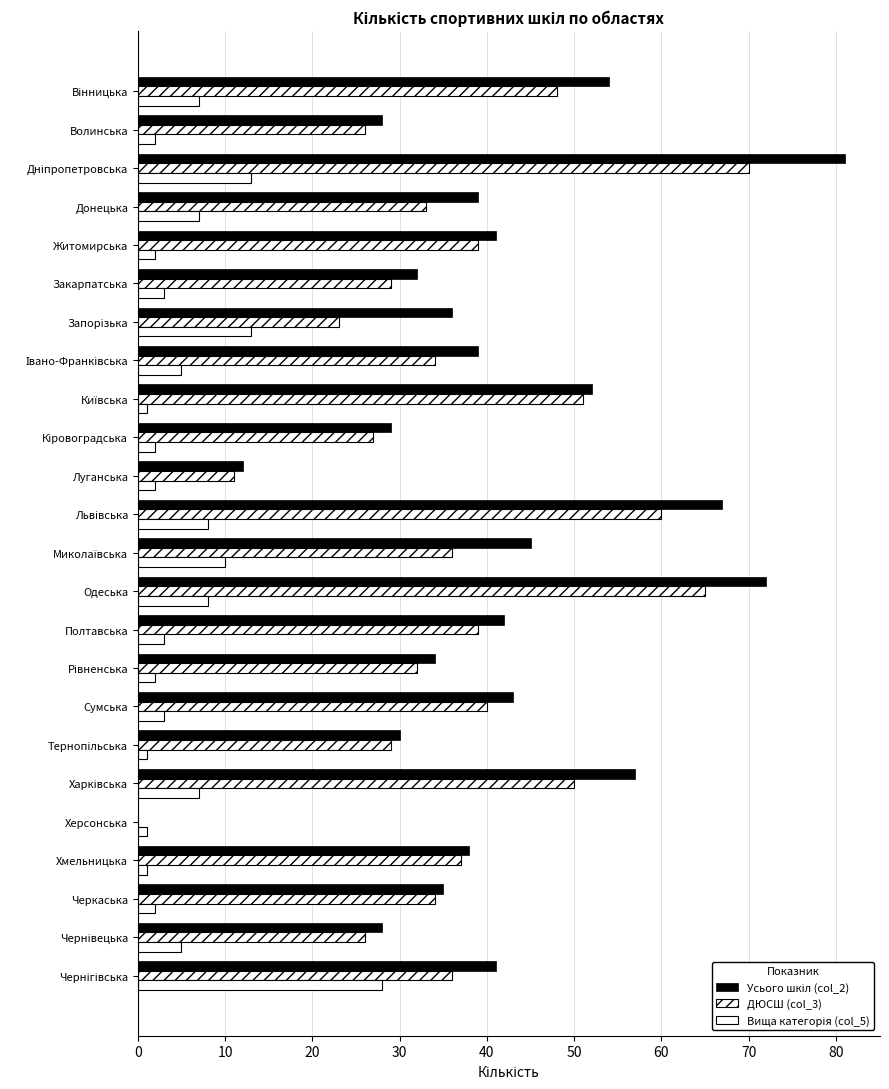

What is the average value of the Усього шкіл (col_2) series?

41